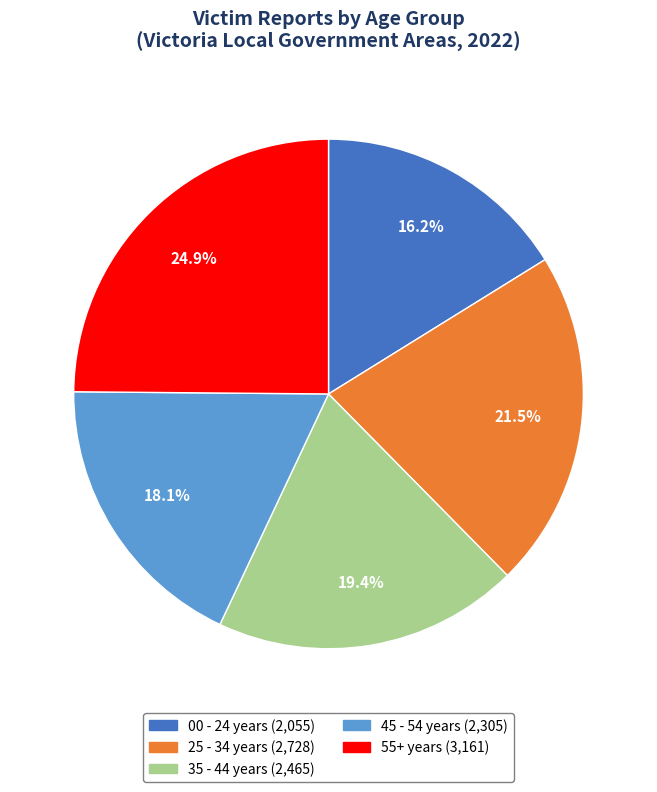

How many slices are in this pie chart?

5